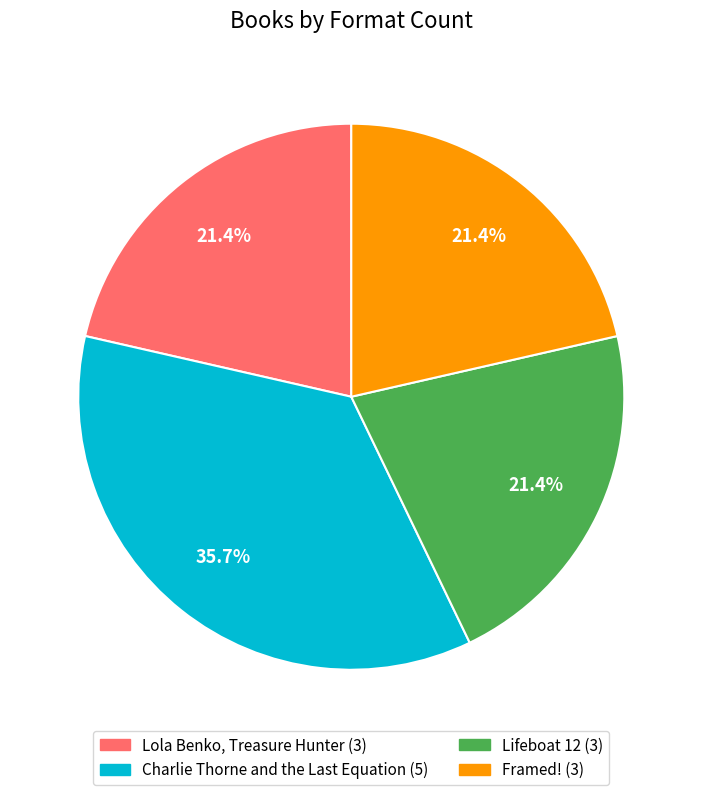

Count the number of slices in the pie.

4